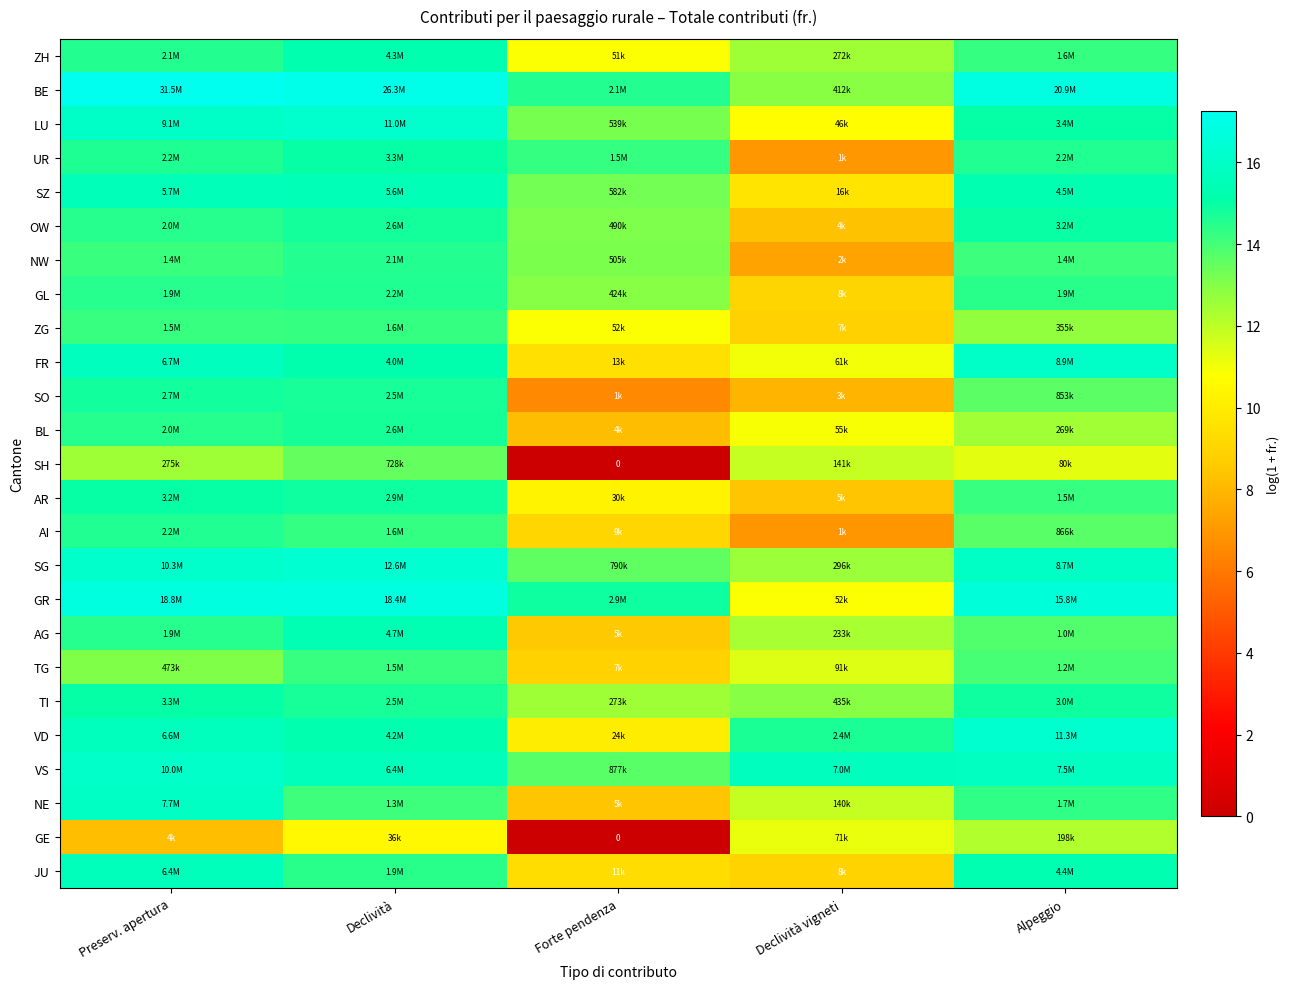

Rank the categories by GL value from lowest to highest.

Declività vigneti, Forte pendenza, Alpeggio, Preserv. apertura, Declività